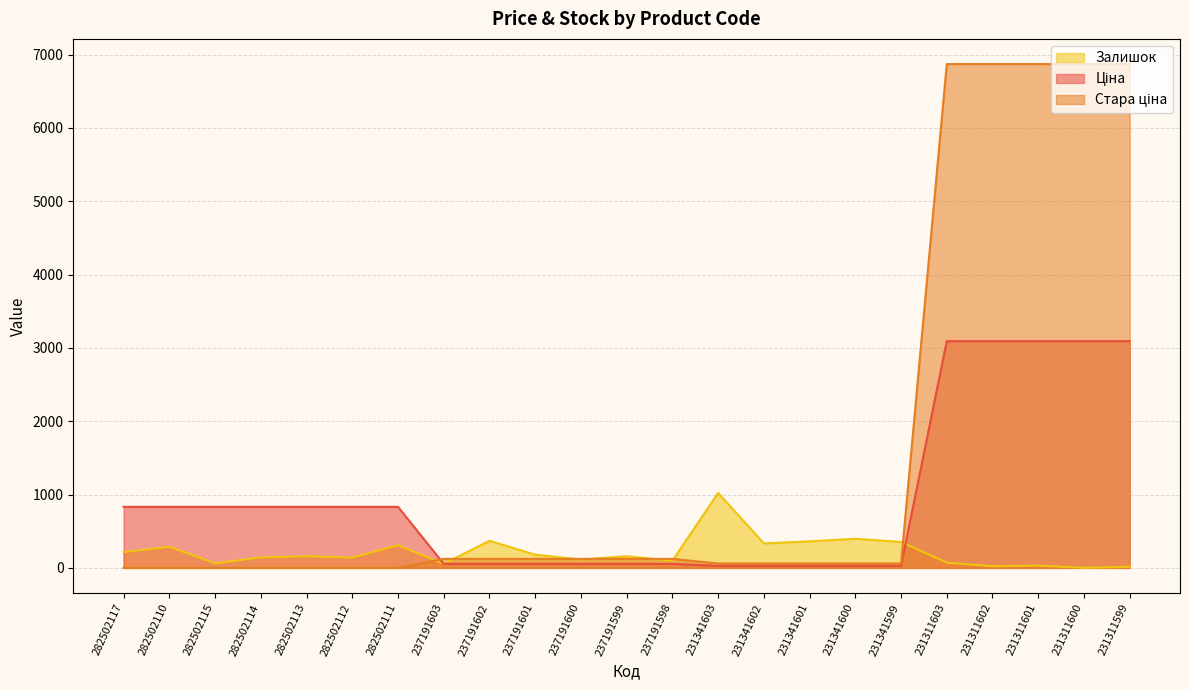

Is it true that Залишок equals 288.0 at 282502110?

True